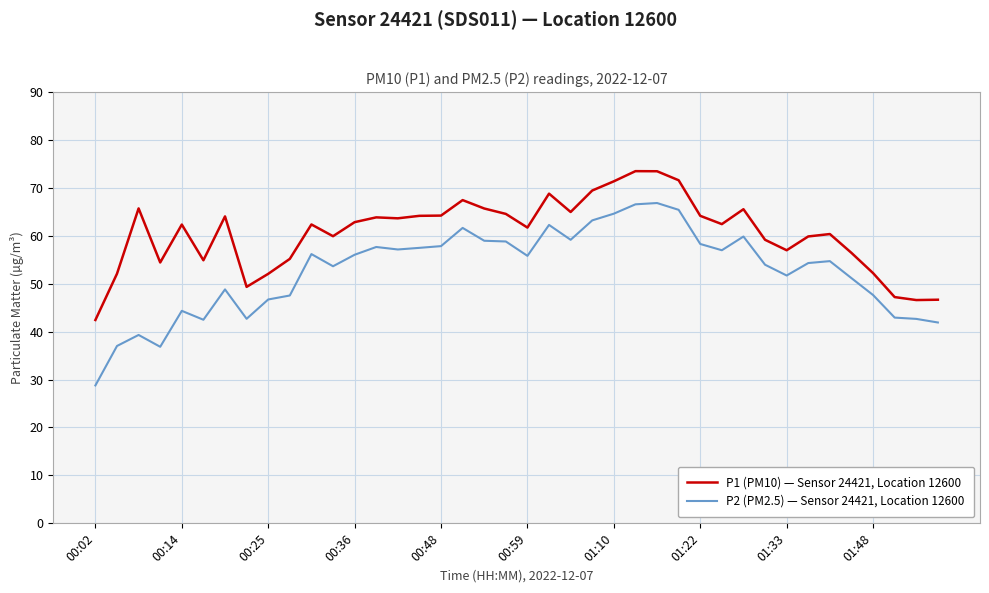

True or false: P1 (PM10) — Sensor 24421, Location 12600 and P2 (PM2.5) — Sensor 24421, Location 12600 intersect in this chart.

False